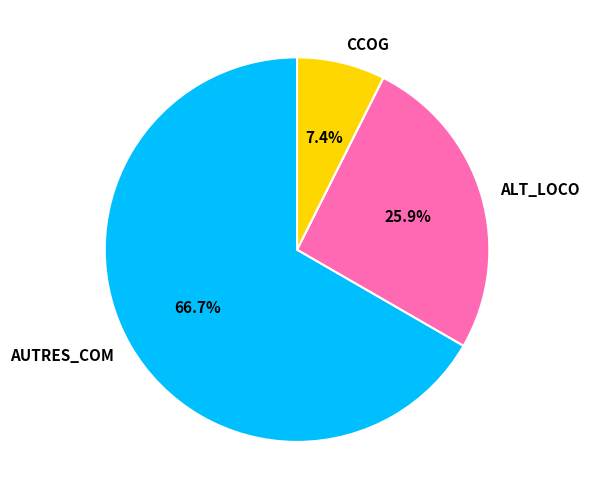

Which category has the biggest portion of the pie?

AUTRES_COM